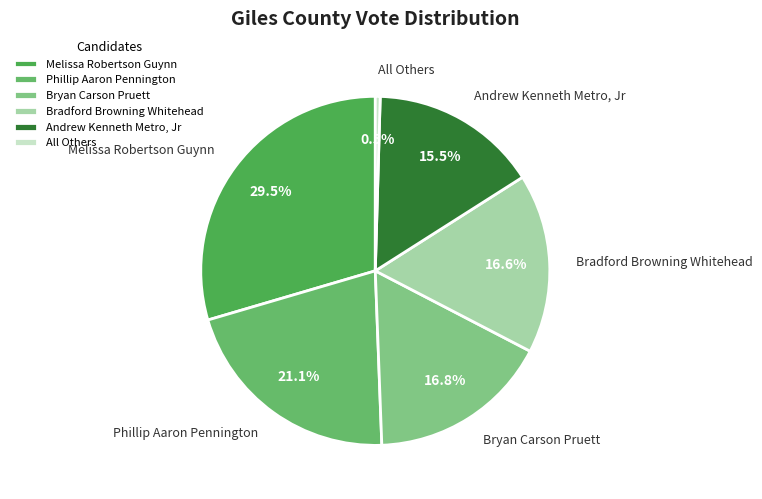

To the nearest percent, what portion does Phillip Aaron Pennington represent?

21%